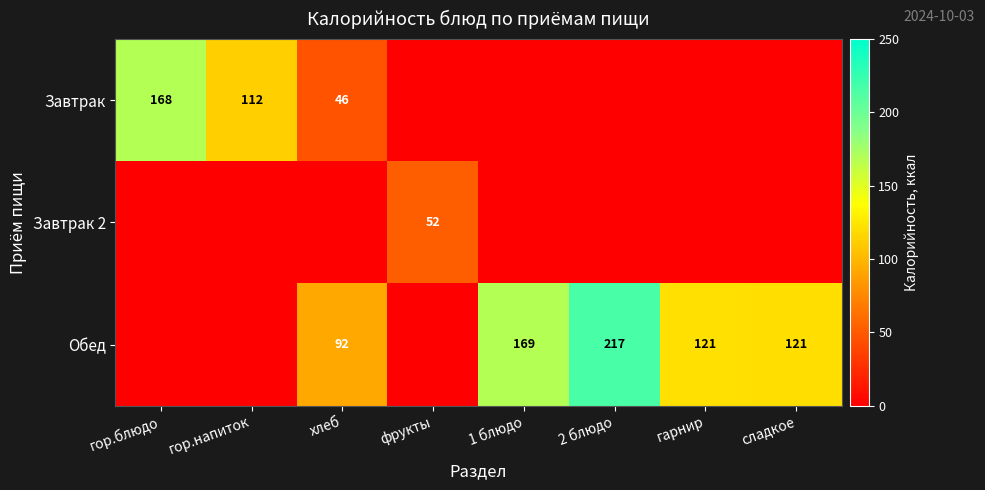

Is it true that Обед equals 92 at хлеб?

True